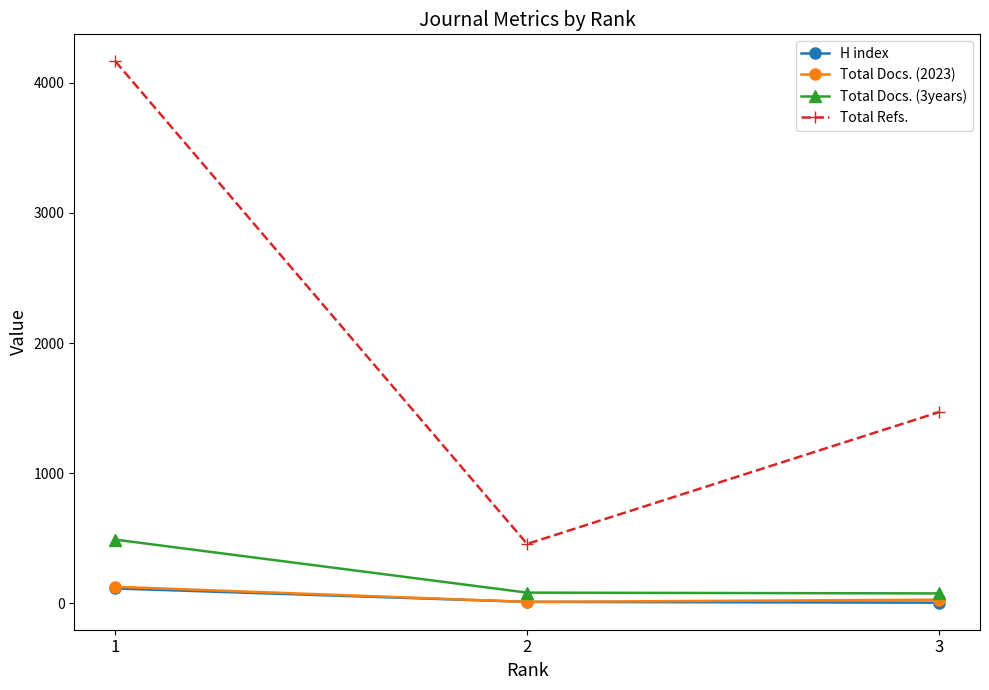

What are all the series names shown in the legend?

H index, Total Docs. (2023), Total Docs. (3years), Total Refs.